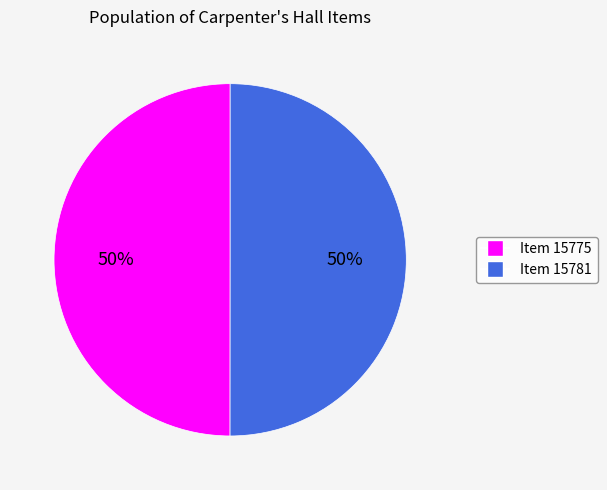

Is the sum of Item 15775 and Item 15781 greater than half?

Yes